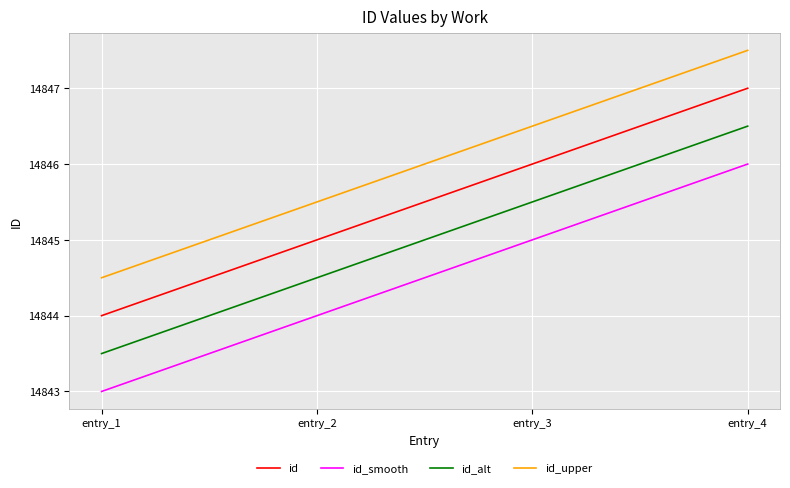

Where is id nearest to the value 14845?

entry_2